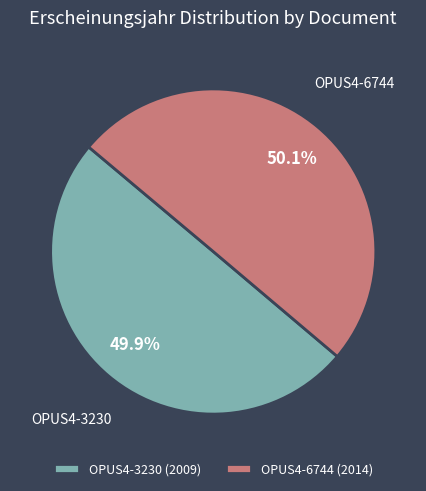

What percentage do OPUS4-3230 (2009) and OPUS4-6744 (2014) together represent?

100.0%